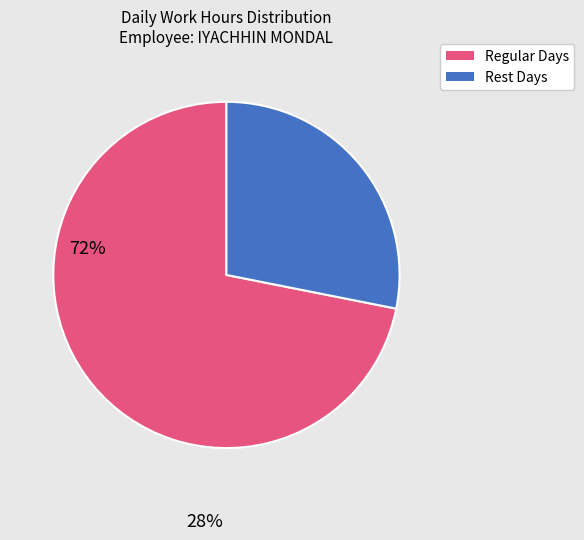

Which slice represents more than half of the pie?

Regular Days